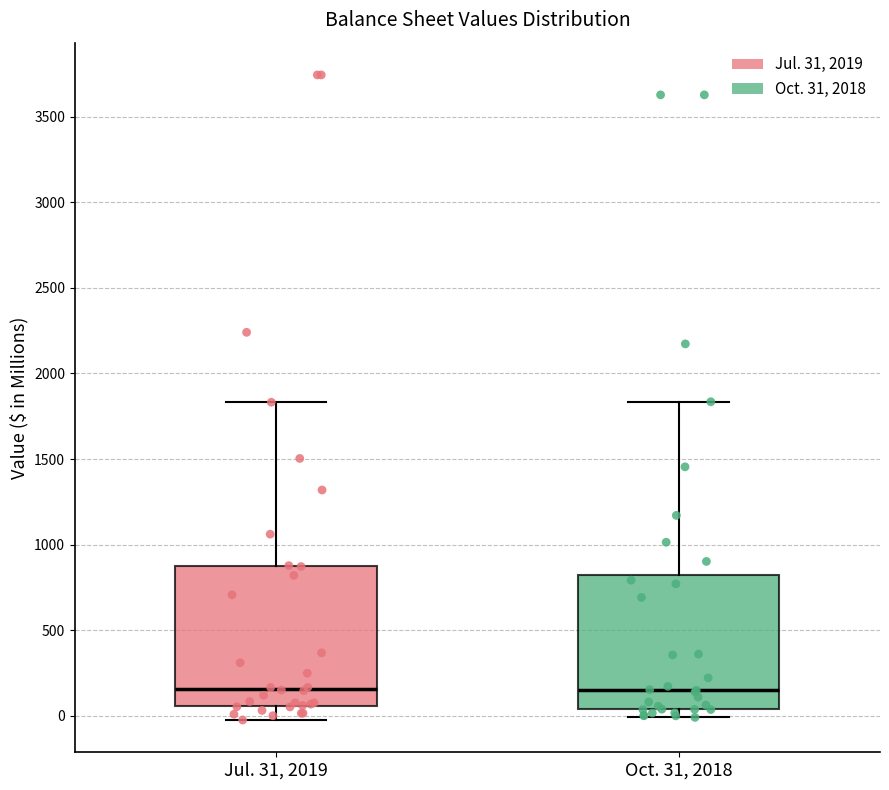

Reading left to right, transcribe this box plot: for each box, give where its median line is, the range the box spans, and where its two whiskers end, as read against the y-axis. The values are not printed on the chart, so give them approximately, as read against the axis.

Jul. 31, 2019: median 150, box 50 to 850, whiskers 0 to 1850
Oct. 31, 2018: median 150, box 50 to 800, whiskers 0 to 1850